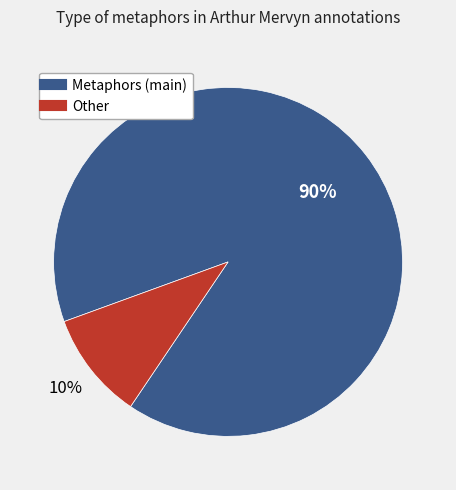

Count the number of slices in the pie.

2